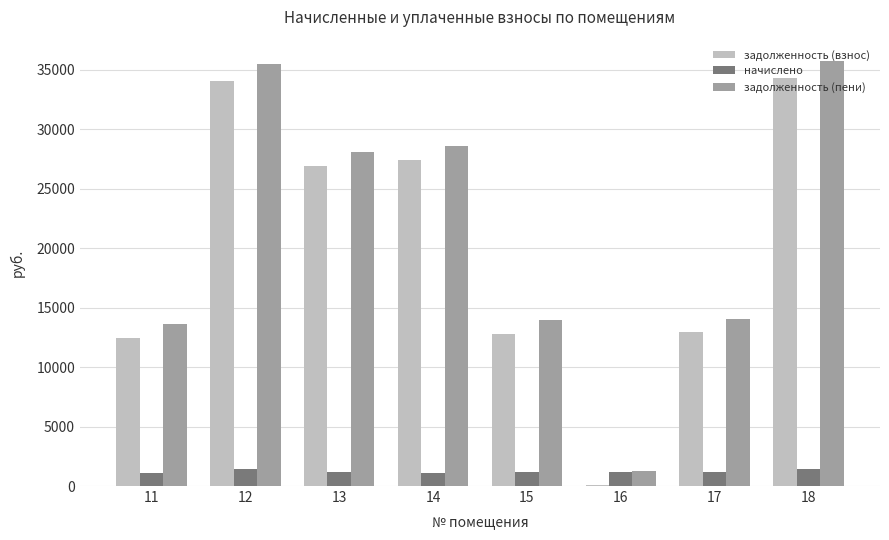

What is the sum of the задолженность (взнос) values at 11 and 17?

25380.6